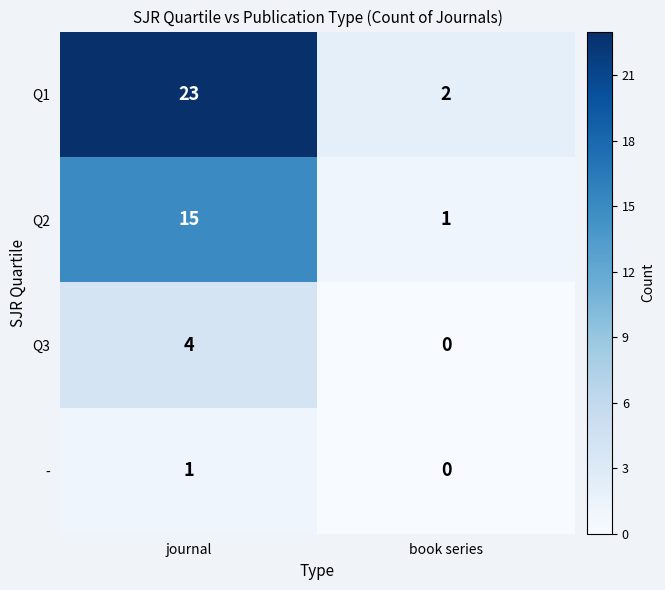

Count the number of categories in the chart.

2